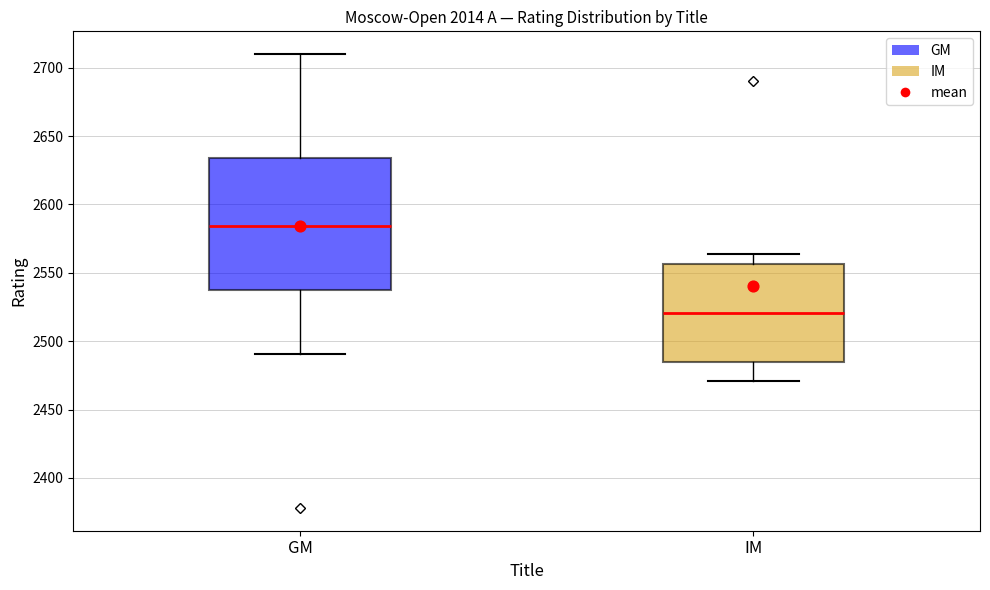

Which box's median line is the highest?

GM